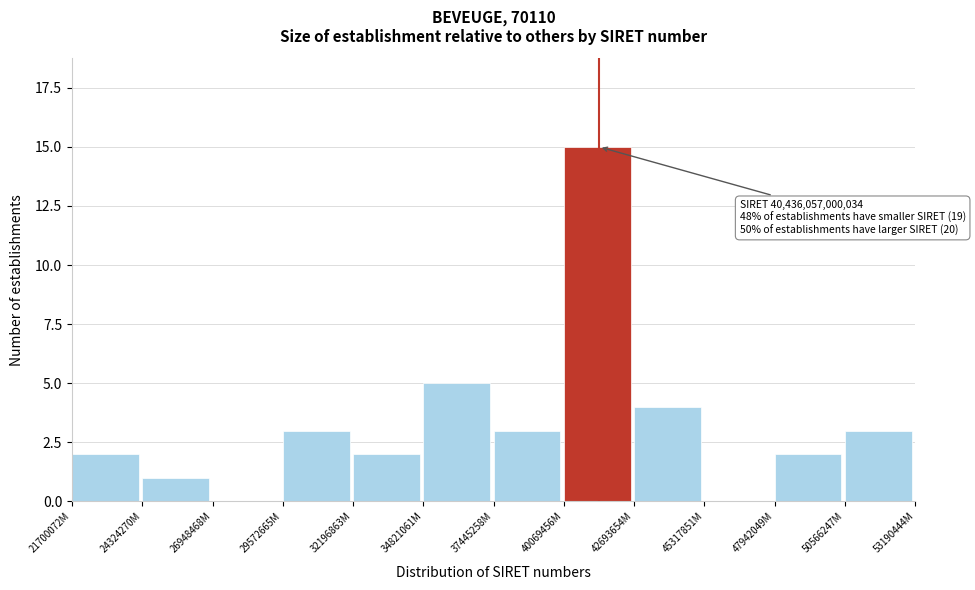

Reading left to right, transcribe all the data shown in this chart.

21700072M=2	24324270M=1	26948468M=0	29572665M=3	32196863M=2	34821061M=5	37445258M=3	40069456M=15	42693654M=4	45317851M=0	47942049M=2	50566247M=3